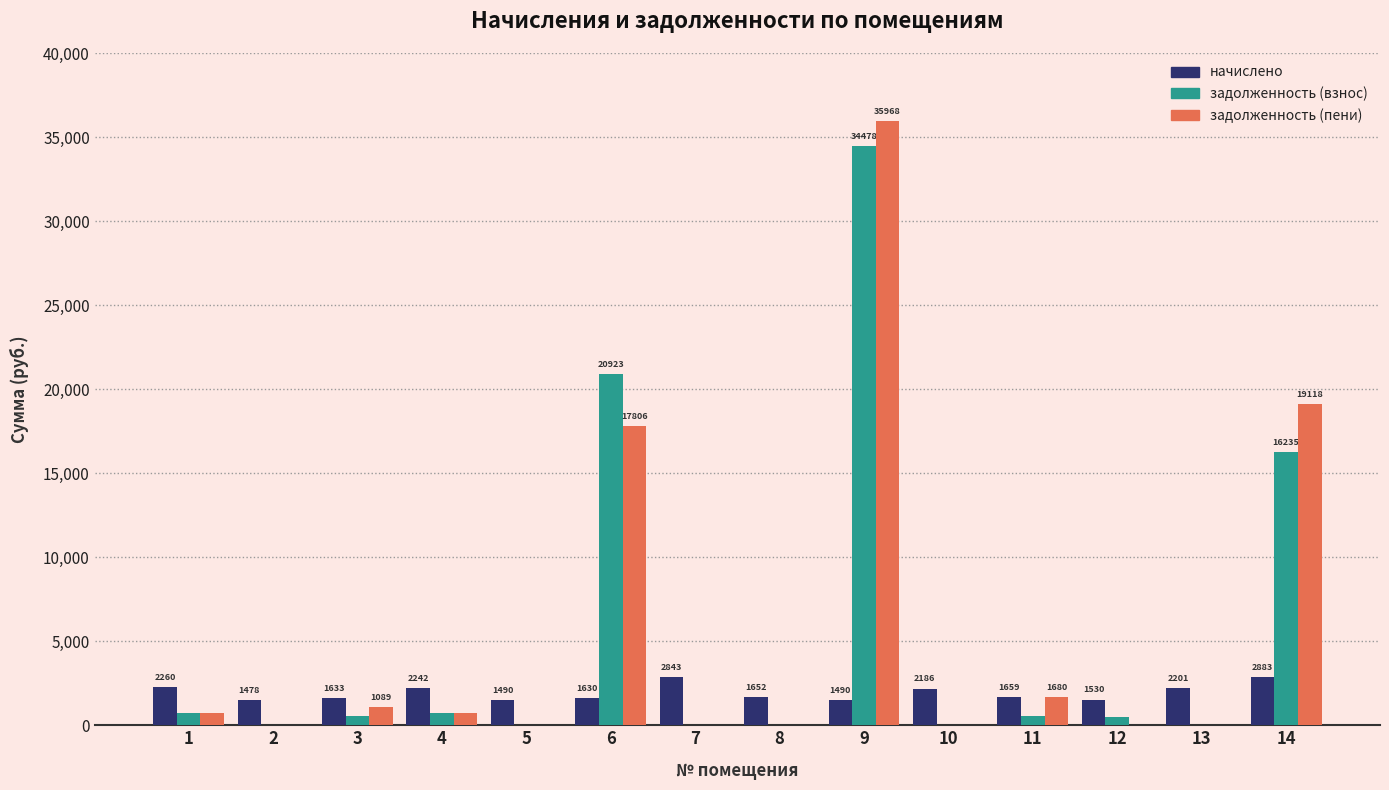

True or false: начислено has a value of 1659.2 at 11.

True